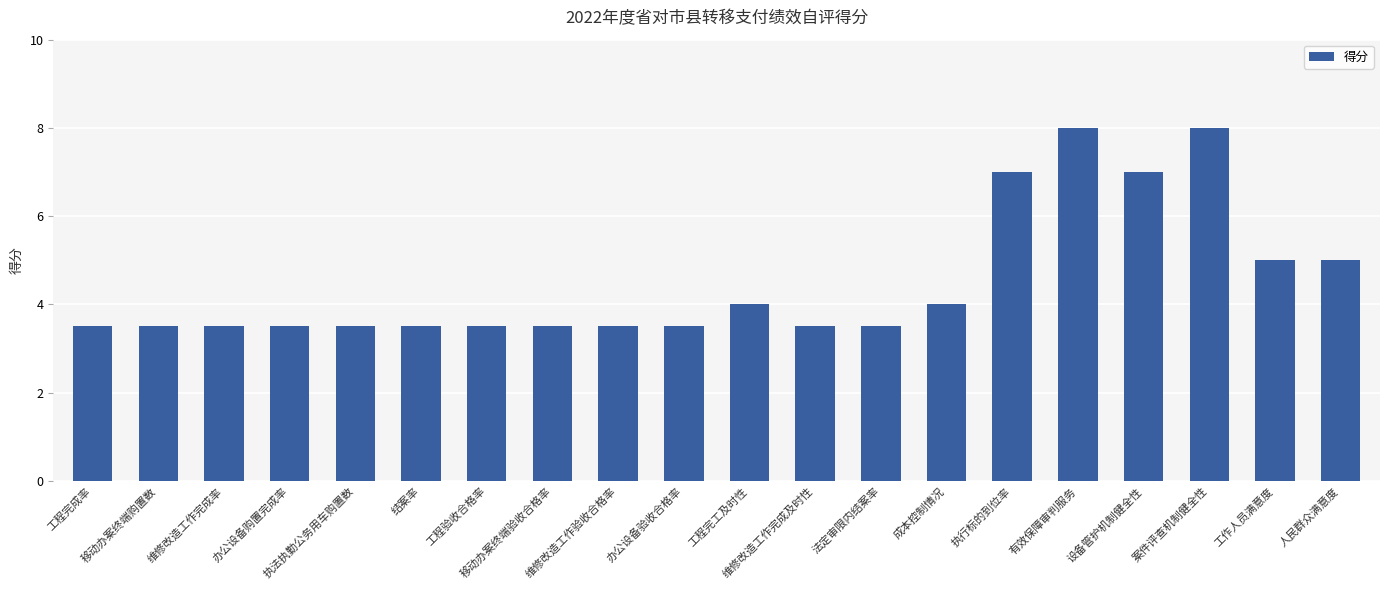

What is the difference between the second highest and second lowest values?

4.5